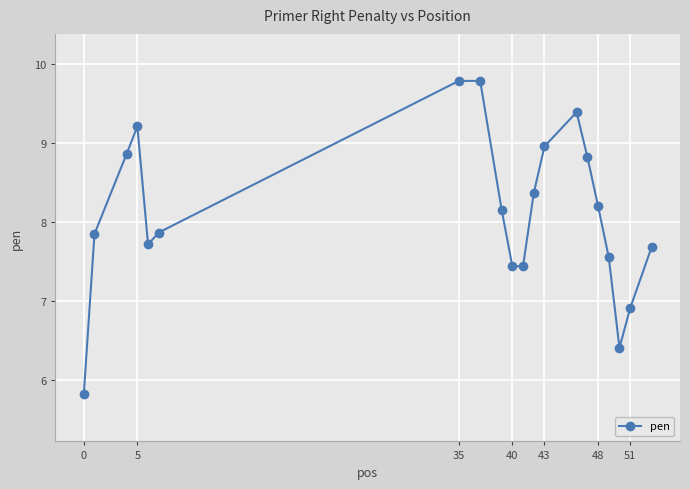

What is the maximum value shown in the chart?

9.8